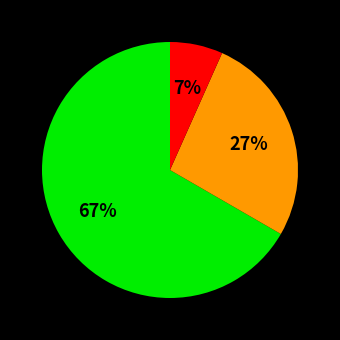

Is there a majority slice in this chart?

Yes